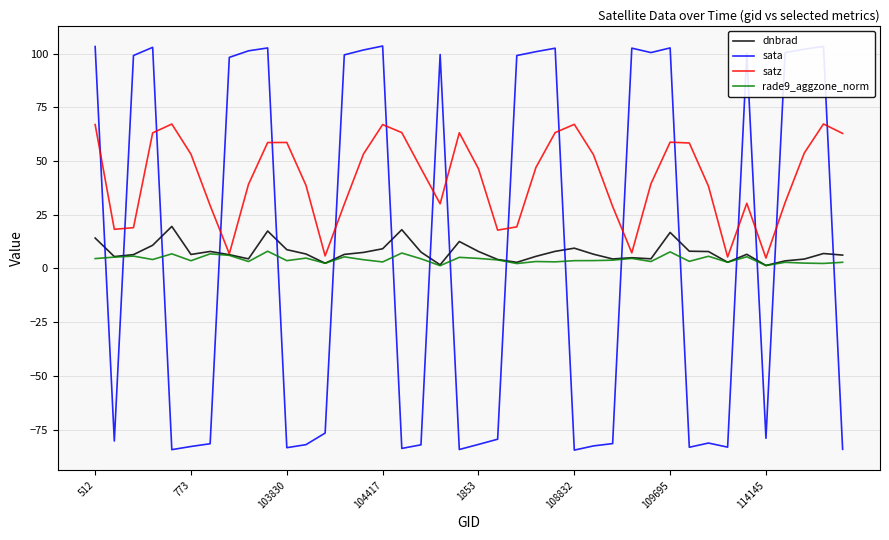

What is the sum of all dnbrad values?

302.6